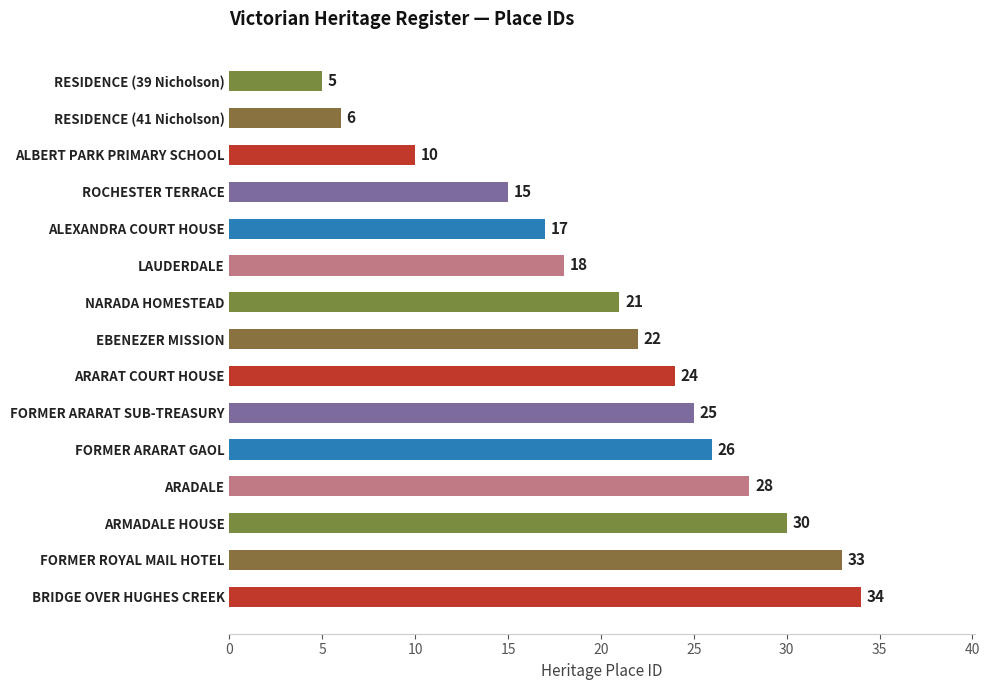

What is the change in value from RESIDENCE (39 Nicholson) to ARARAT COURT HOUSE?

+19